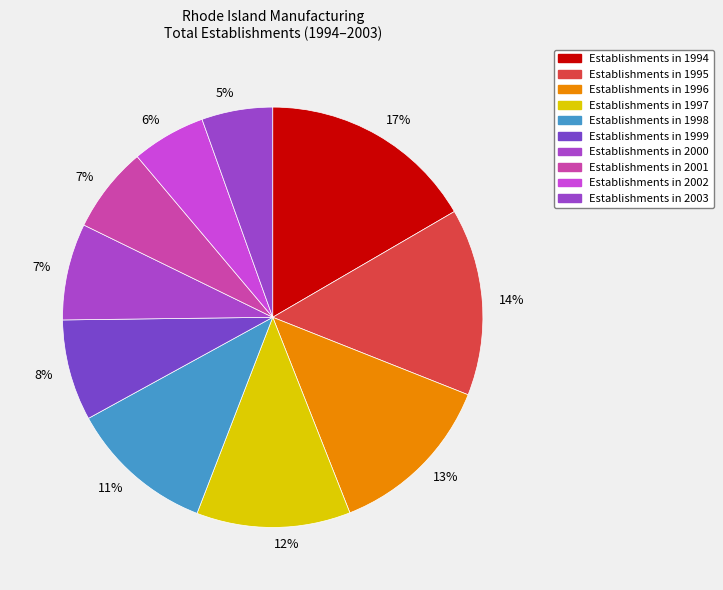

Count the number of slices in the pie.

10